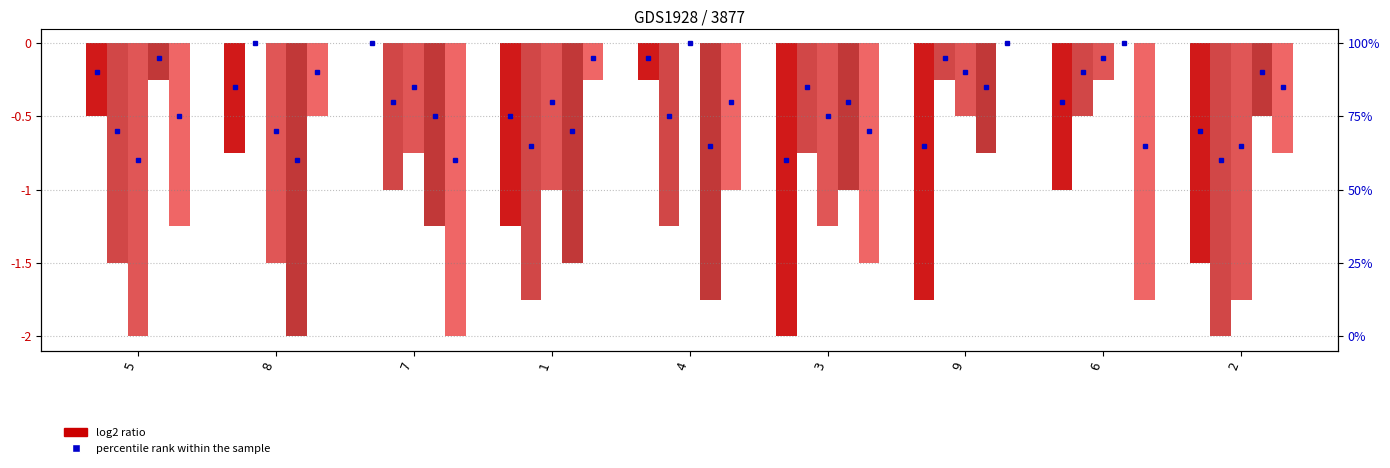

How many groups of bars are there?

9